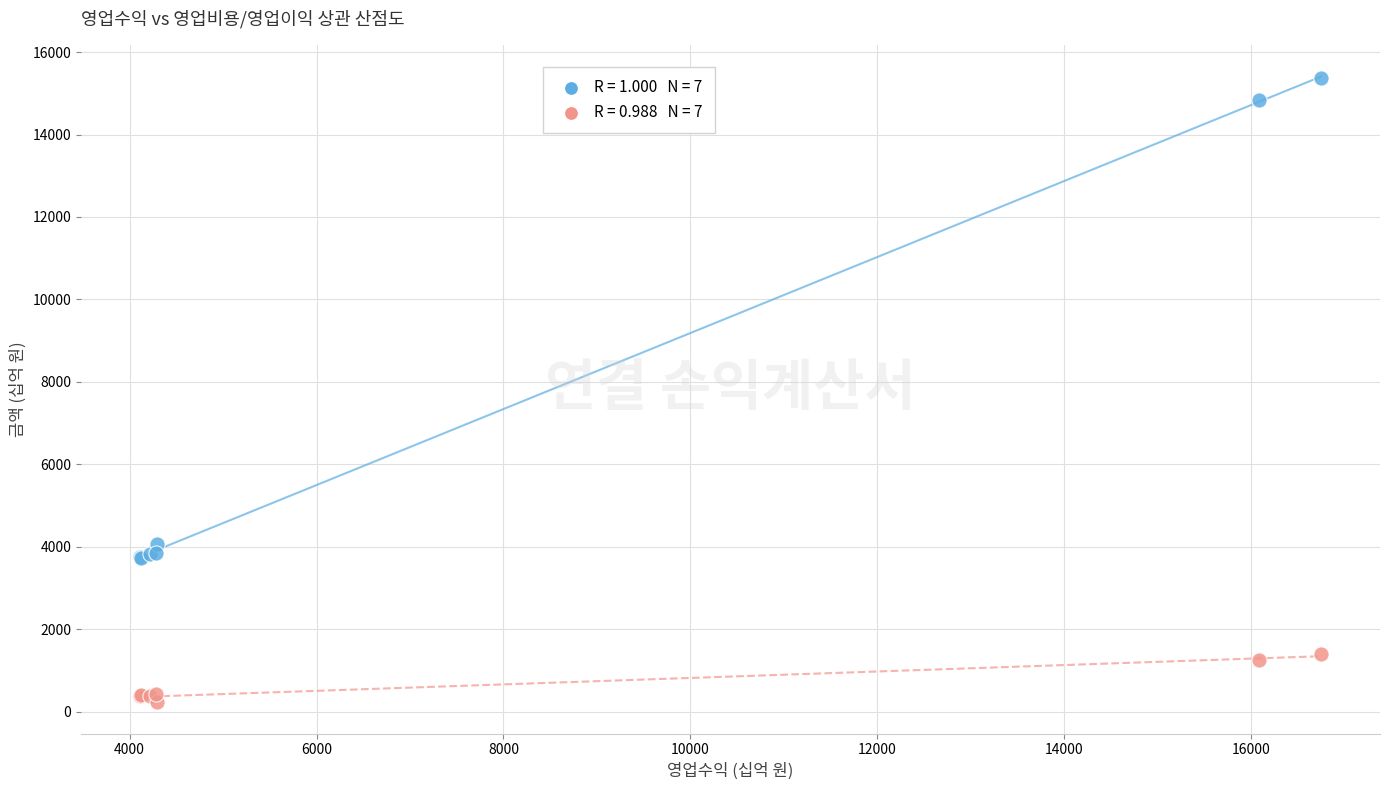

Across all series, what Y value is closest to 7794?

4071.1